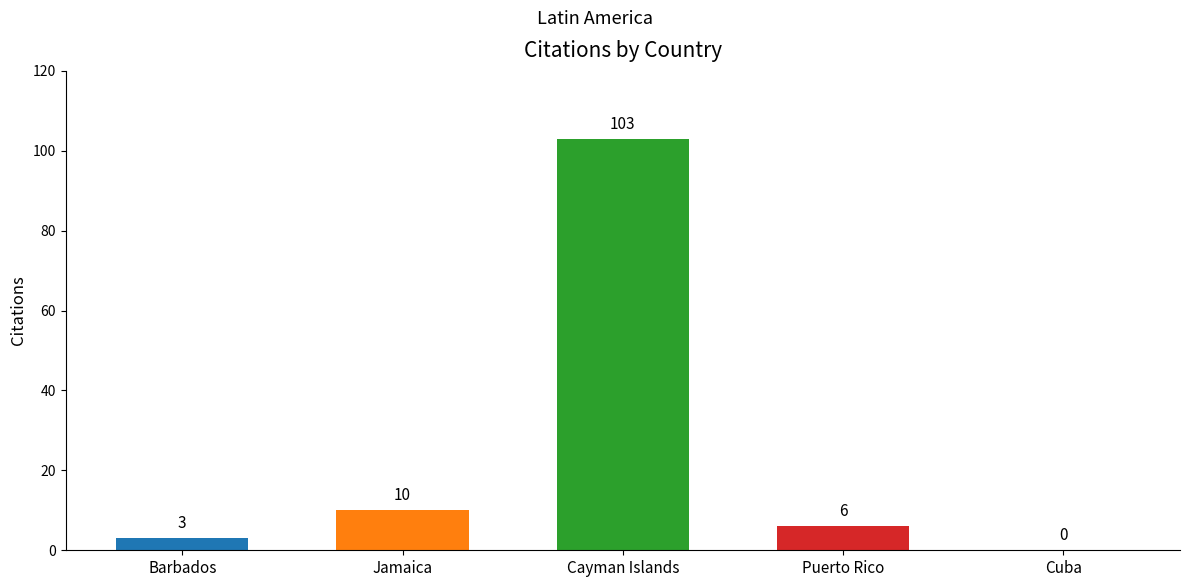

What is the difference between the values at Cayman Islands and Cuba?

103